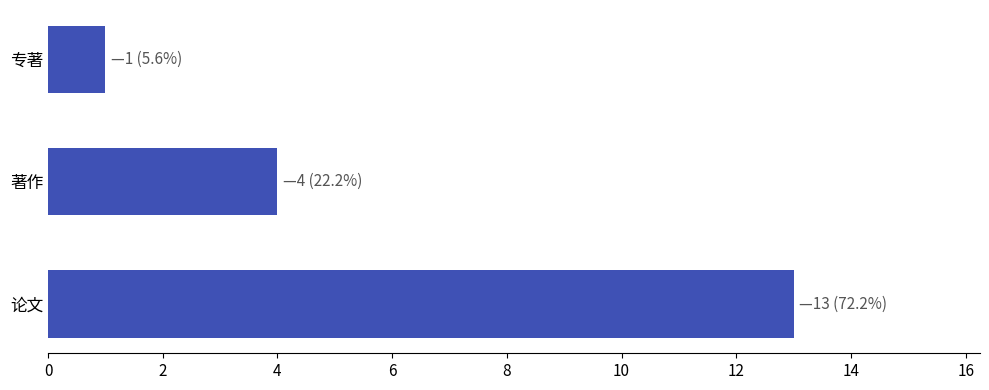

The chart shows a value of 13 at 论文. True or false?

True